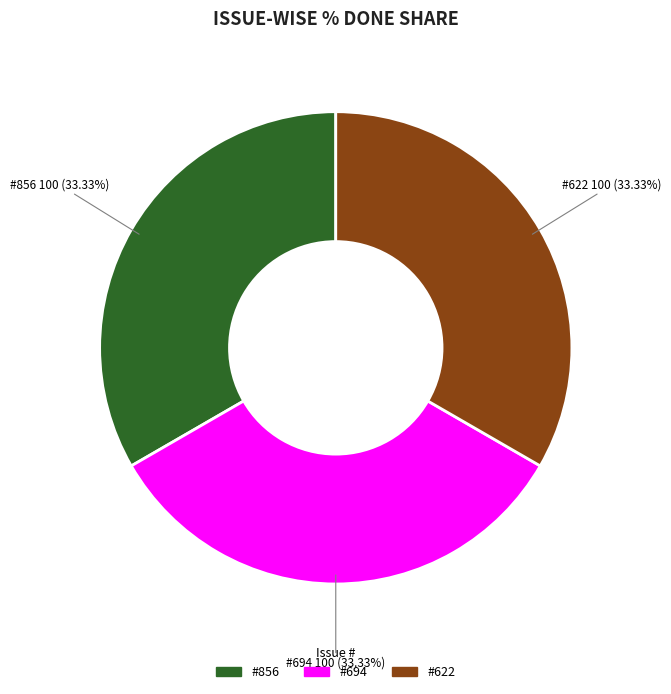

Does any single category account for the majority?

No